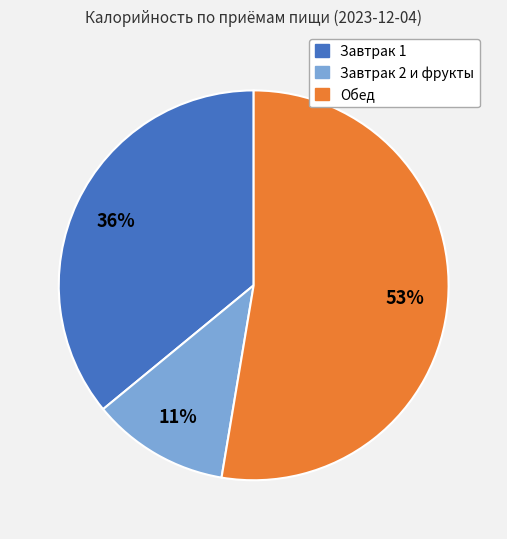

Rank the categories by value from lowest to highest.

Завтрак 2 и фрукты, Завтрак 1, Обед